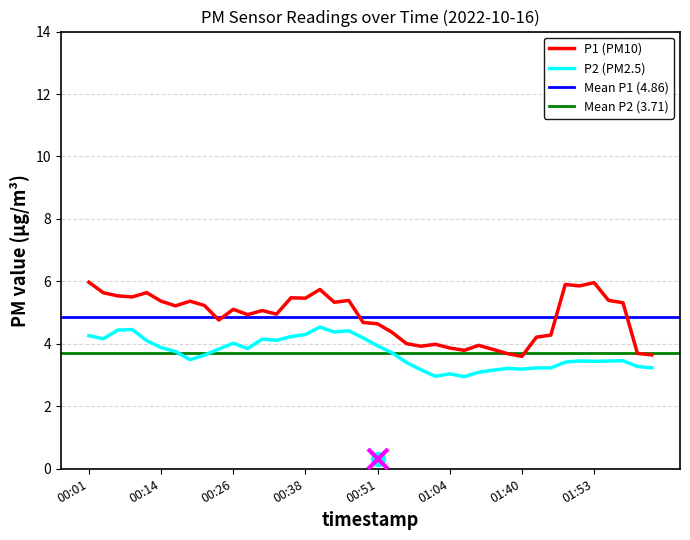

What is the label of the 35th point from the right?

00:14